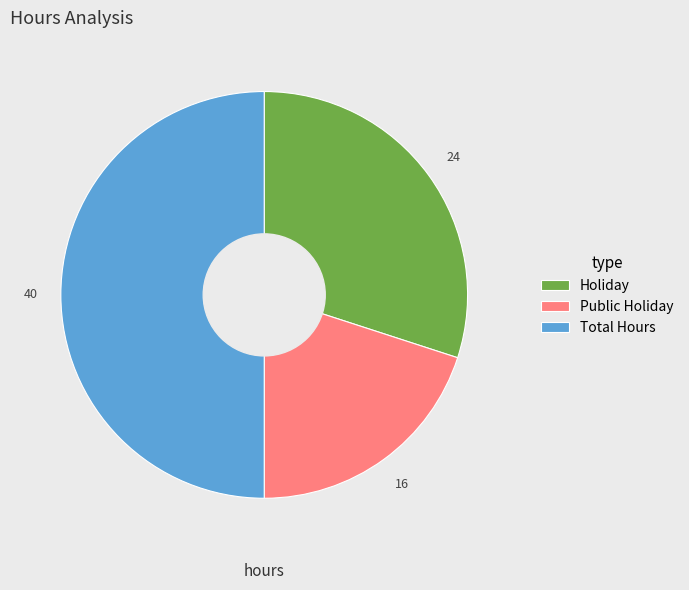

What is the ratio of the value at Total Hours to the value at Public Holiday?

2.5